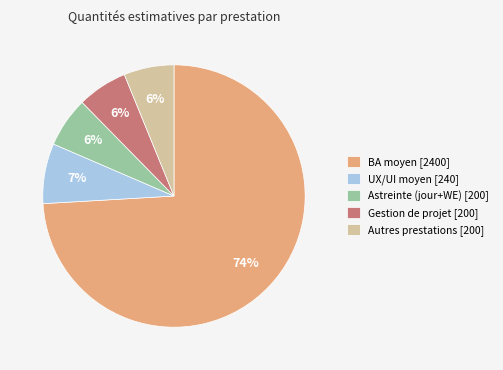

To the nearest percent, what percentage of the pie is UX/UI moyen [240]?

7%